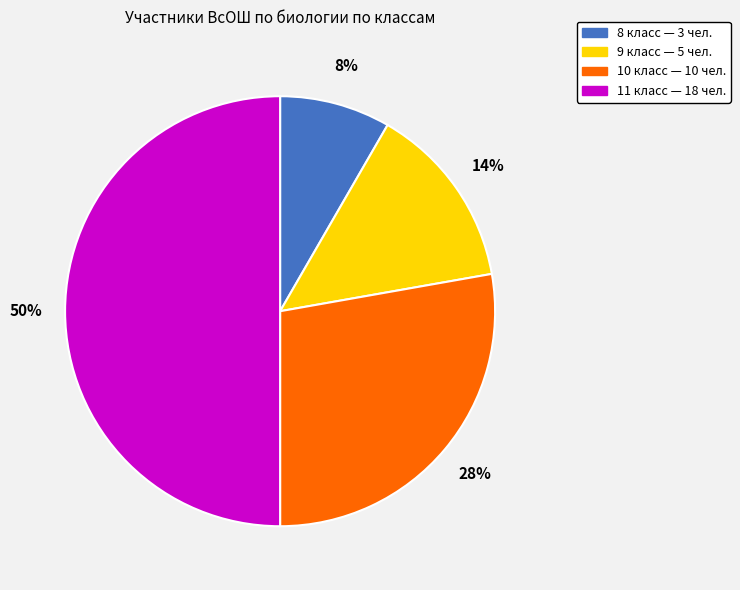

What percentage is the 8 класс slice, to the nearest percent?

8%